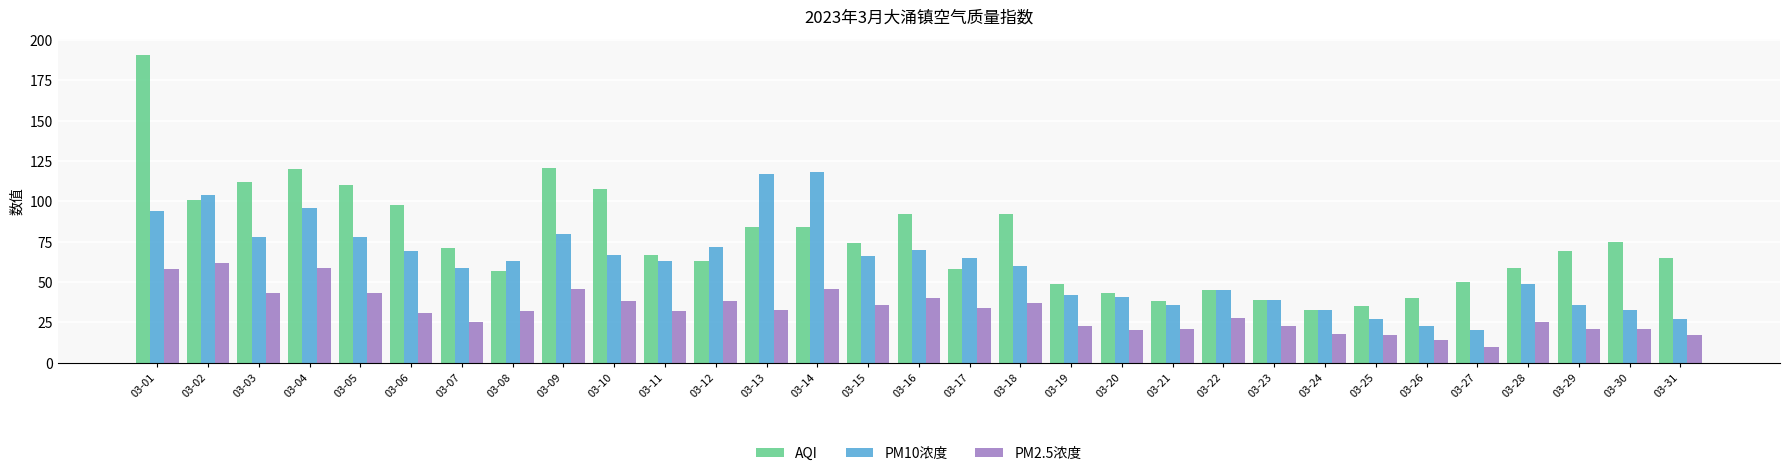

Which category has the highest value in the AQI series?

03-01